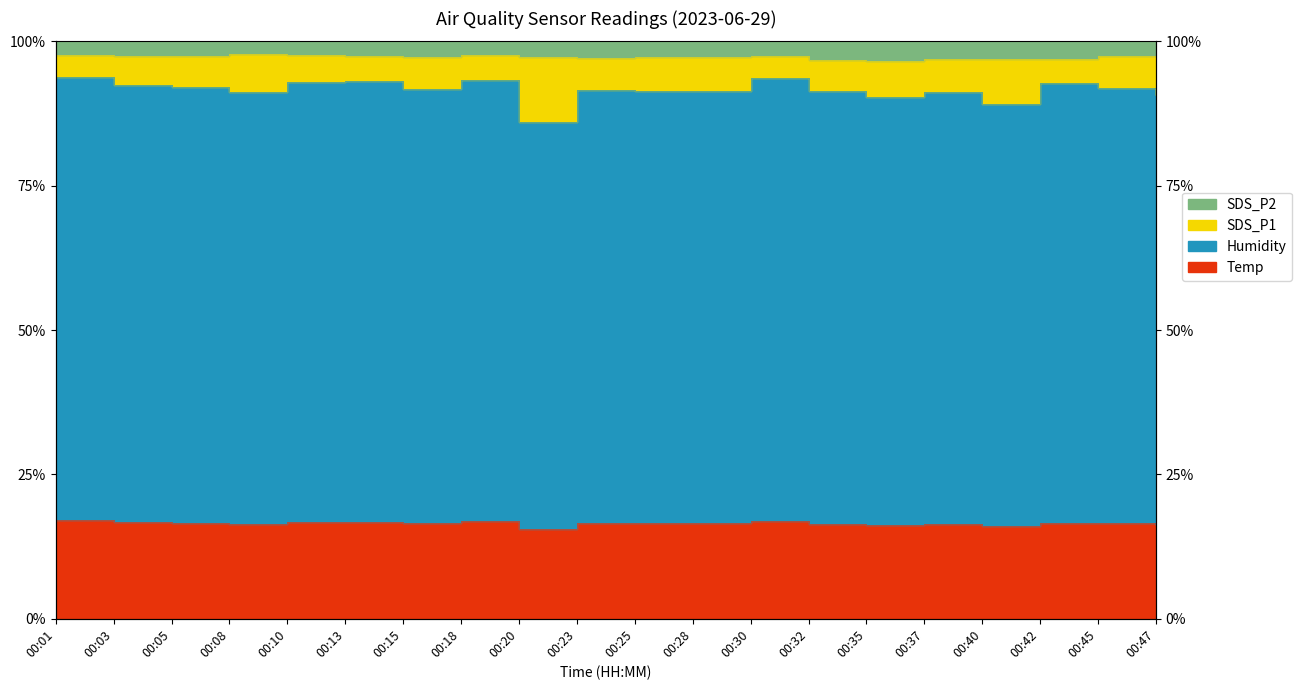

What is the difference between the second highest and minimum values in the SDS_P2 series?

1.1